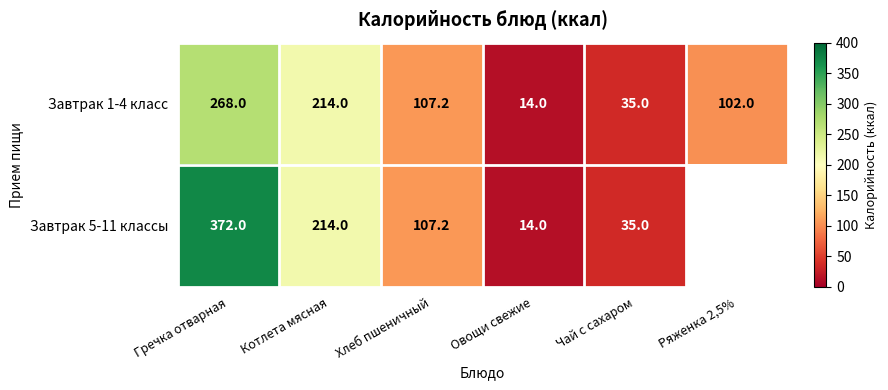

Between Чай с сахаром and Хлеб пшеничный, which is larger?

Хлеб пшеничный